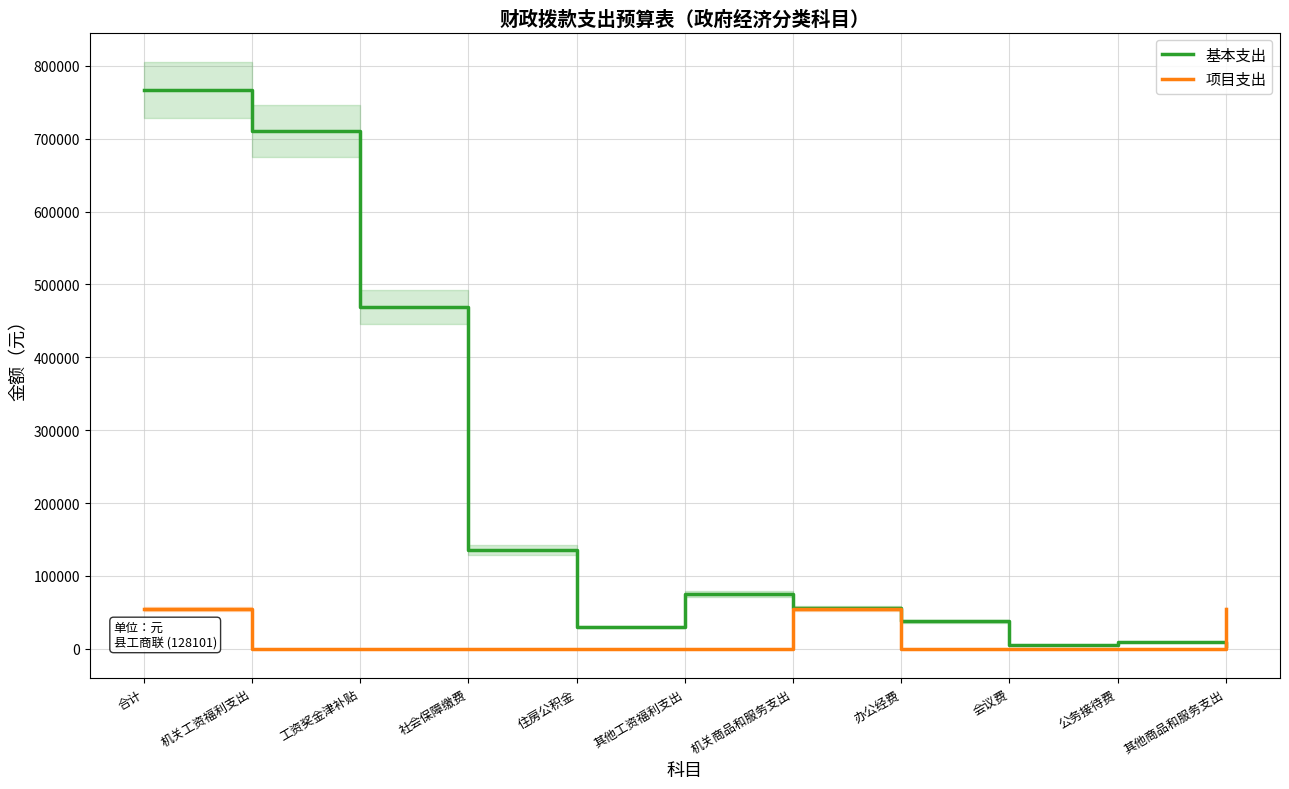

Is the value of 项目支出 at 工资奖金津补贴 greater than the value of 基本支出 at 公务接待费?

No